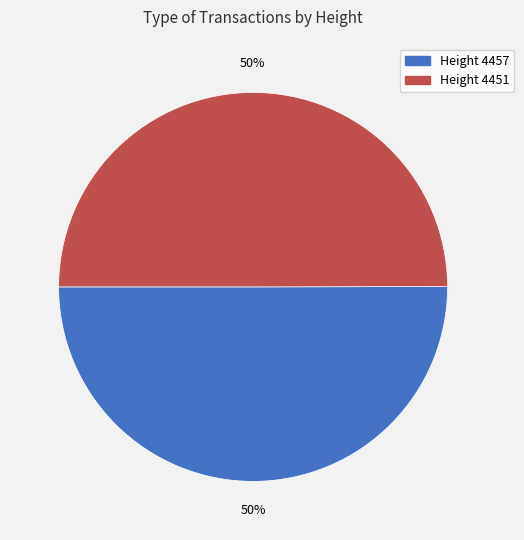

True or false: Height 4451 accounts for 63% of the total.

False